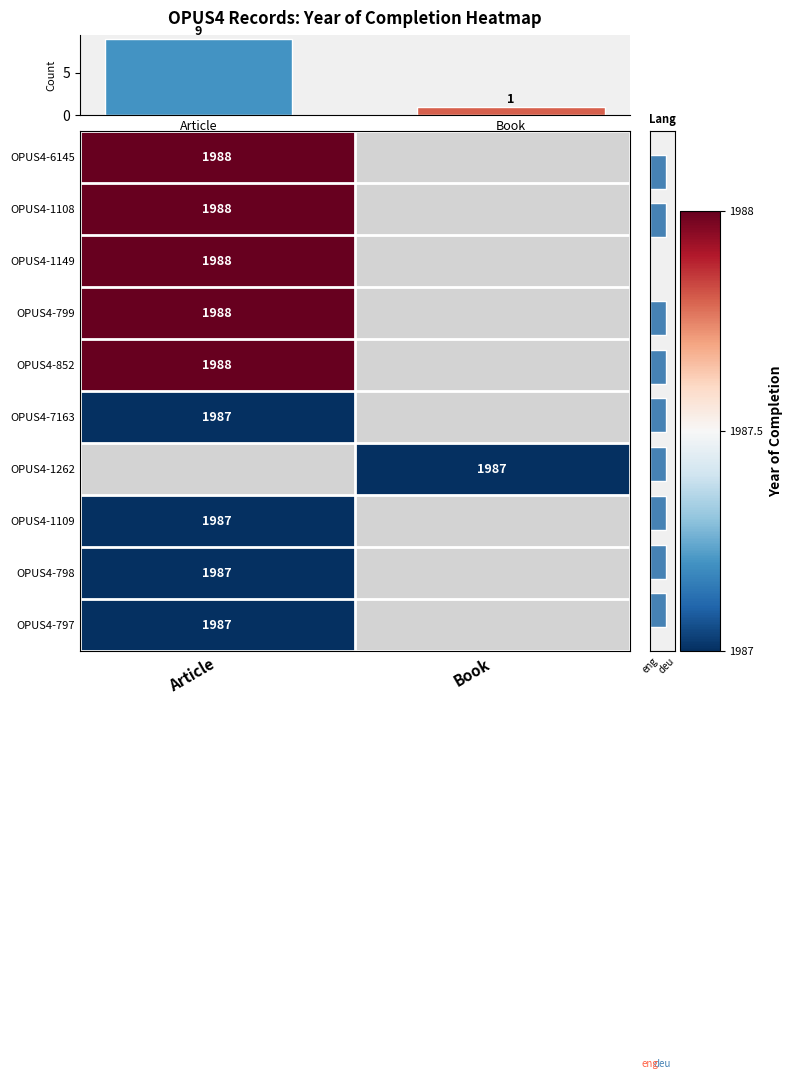

The value of OPUS4-1262 at Book is 1232. True or false?

False